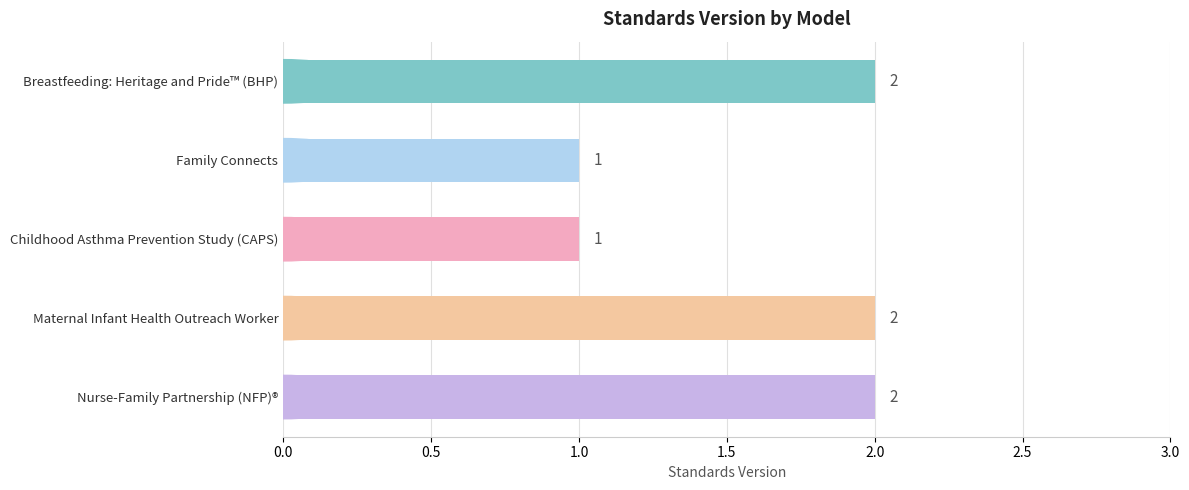

Is it true that the value at Childhood Asthma Prevention Study (CAPS) is 2?

False